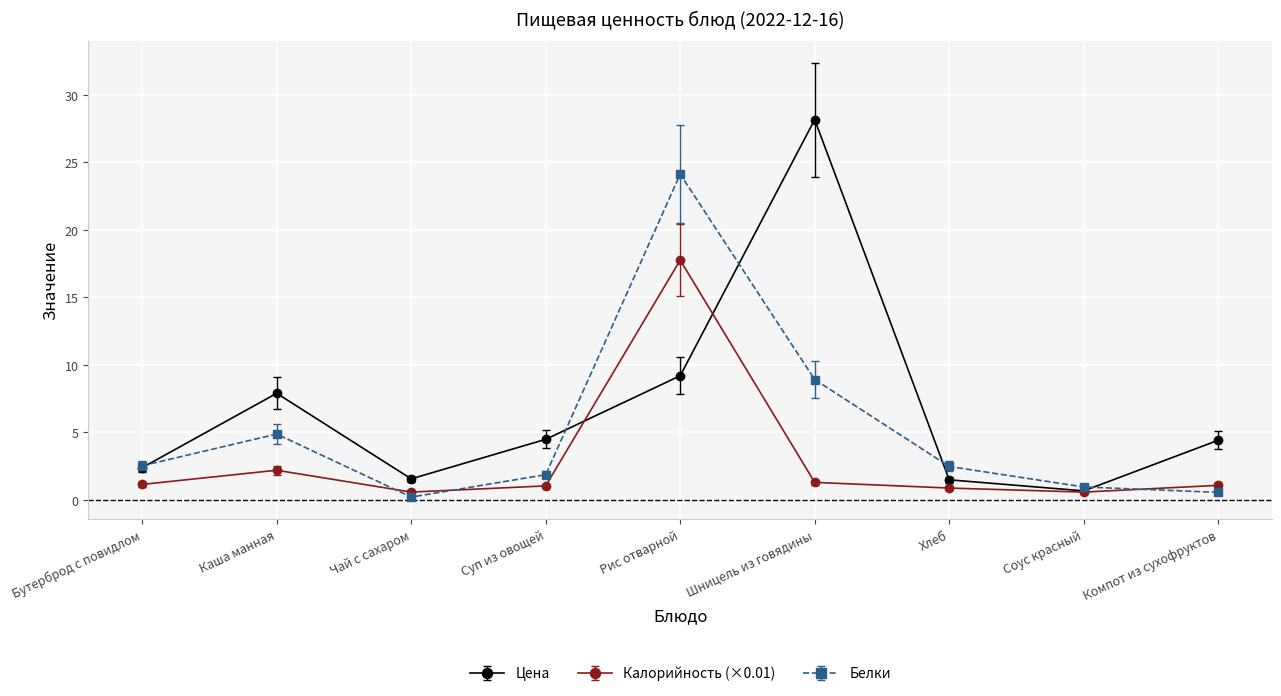

List the series in order of their overall mean, lowest first.

Калорийность (×0.01), Белки, Цена